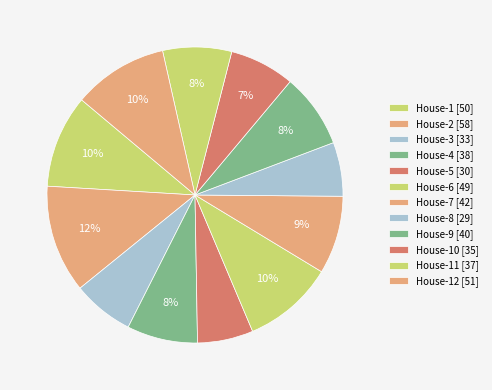

Rank the categories by value from lowest to highest.

House-8, House-5, House-3, House-10, House-11, House-4, House-9, House-7, House-6, House-1, House-12, House-2